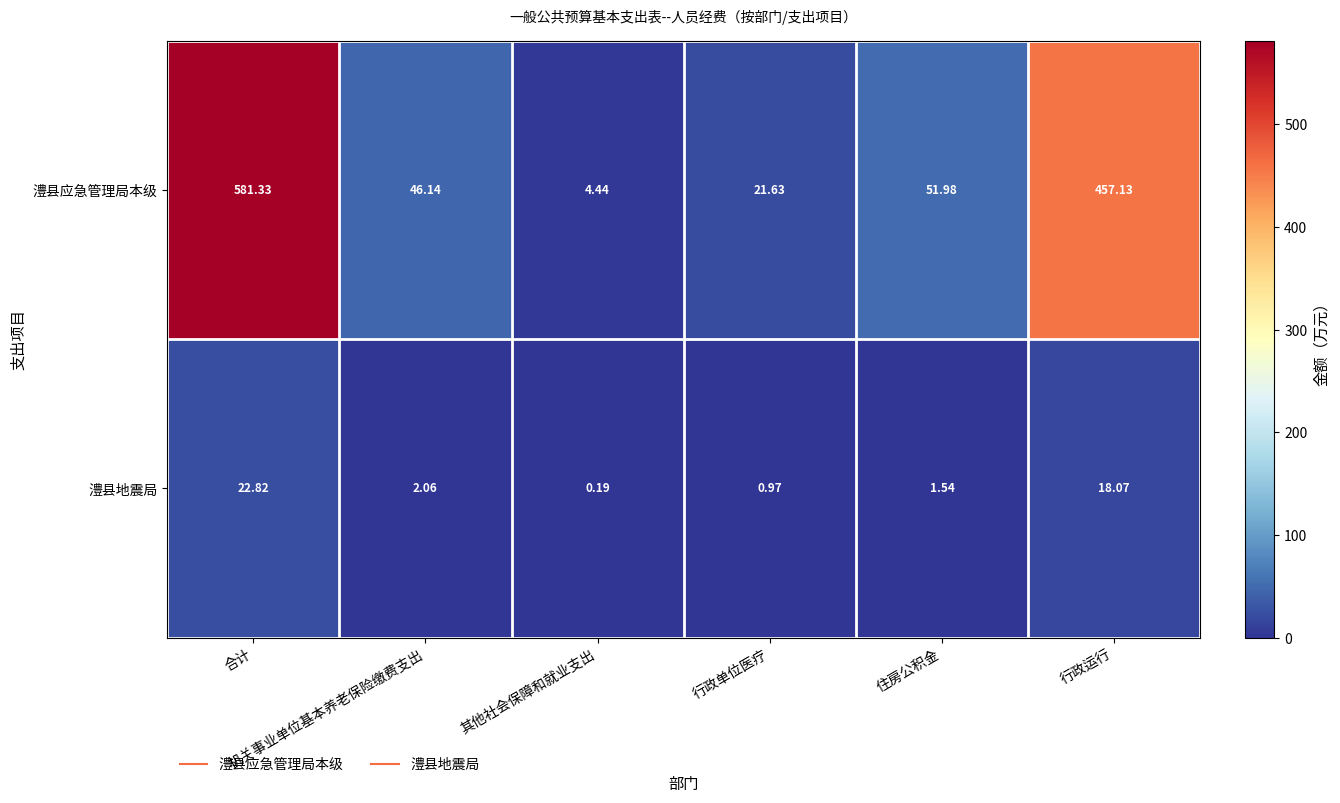

What is the greatest value displayed?

581.3